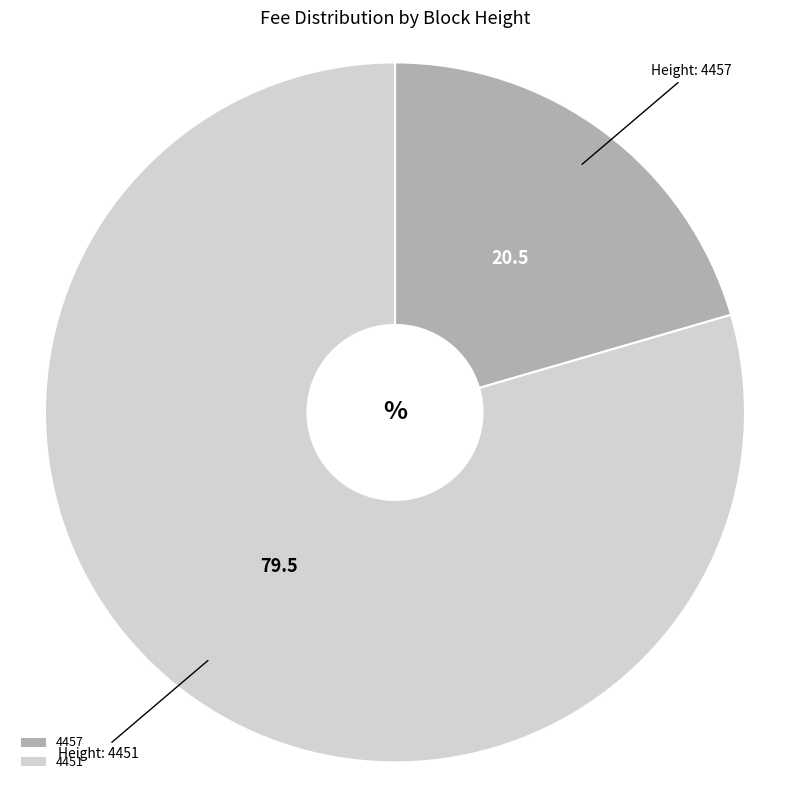

Does 4451 represent more than half of the total?

Yes